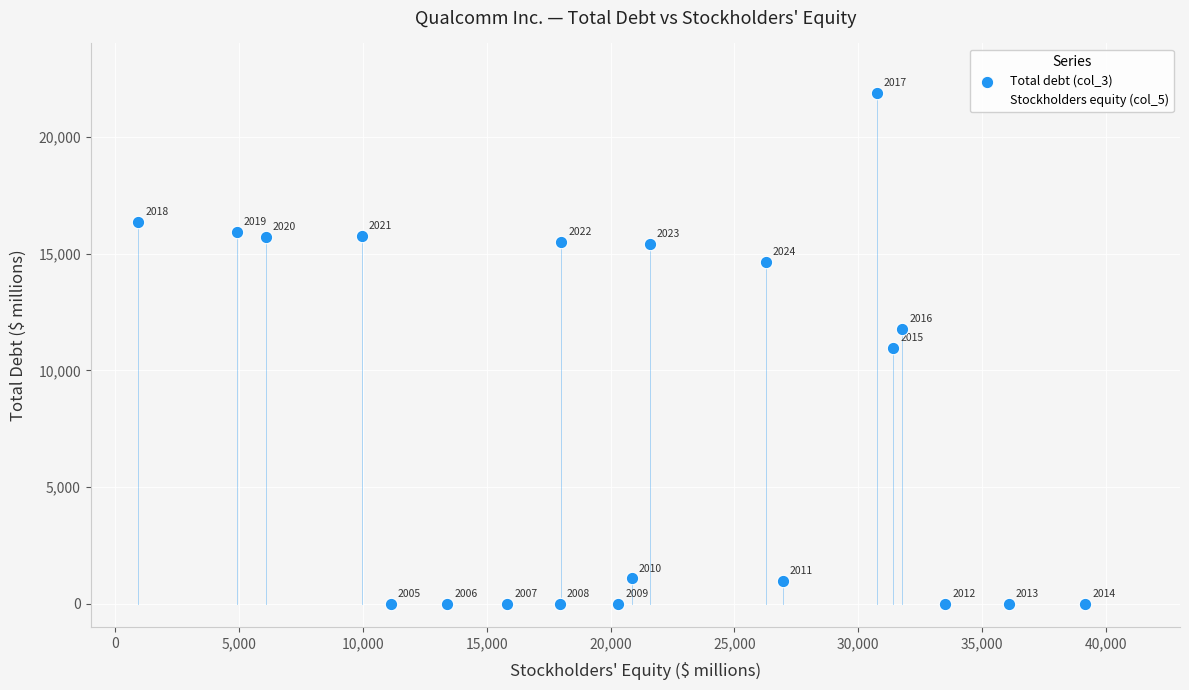

In the Total debt (col_3) series, what Y value is closest to 10946?

10969